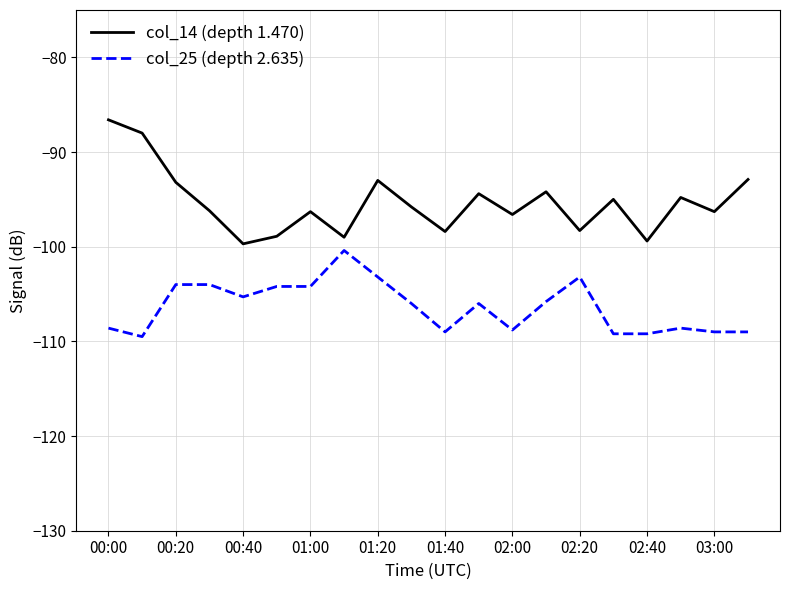

What is the minimum value for col_14 (depth 1.470)?

-99.7